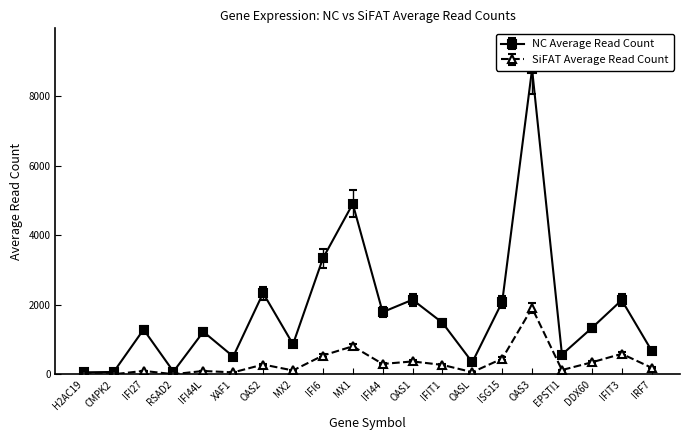

What is the difference between the highest and lowest values at ISG15?

1668.4